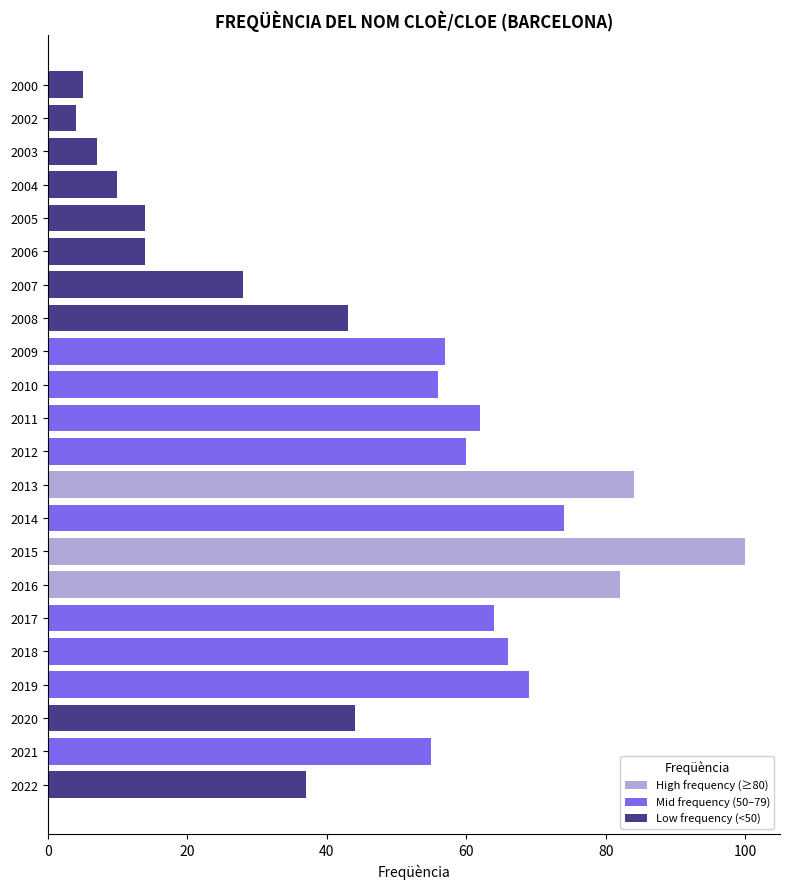

List the series in order of their peak value, lowest first.

Low frequency (<50), Mid frequency (50–79), High frequency (≥80)